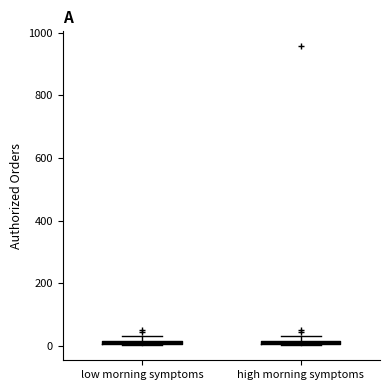

Where is the upper edge of the box for low morning symptoms on the y-axis? The values are not printed on the chart, so give them approximately, as read against the axis.

20